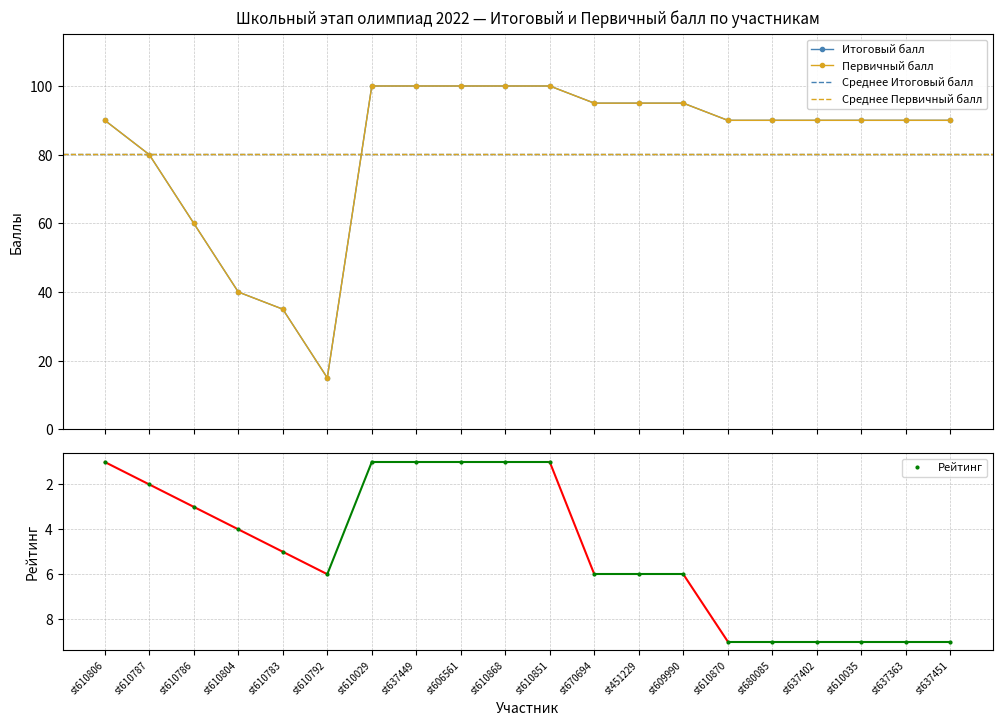

Where does the Рейтинг series first go above 6?

st610870